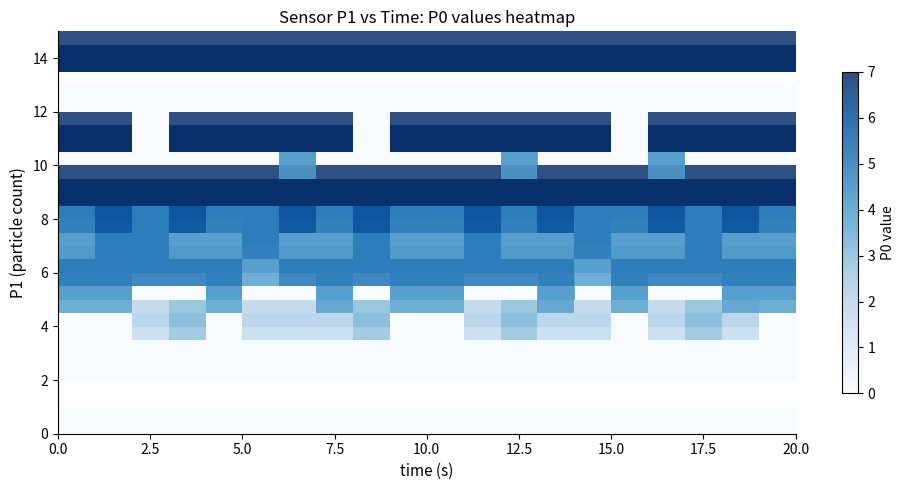

Is it true that row_8 equals 3.0 at 0.0?

False